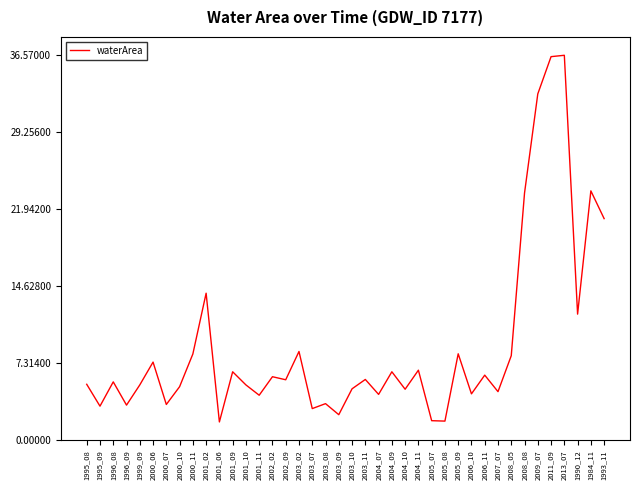

What is the minimum value shown in the chart?

1.7